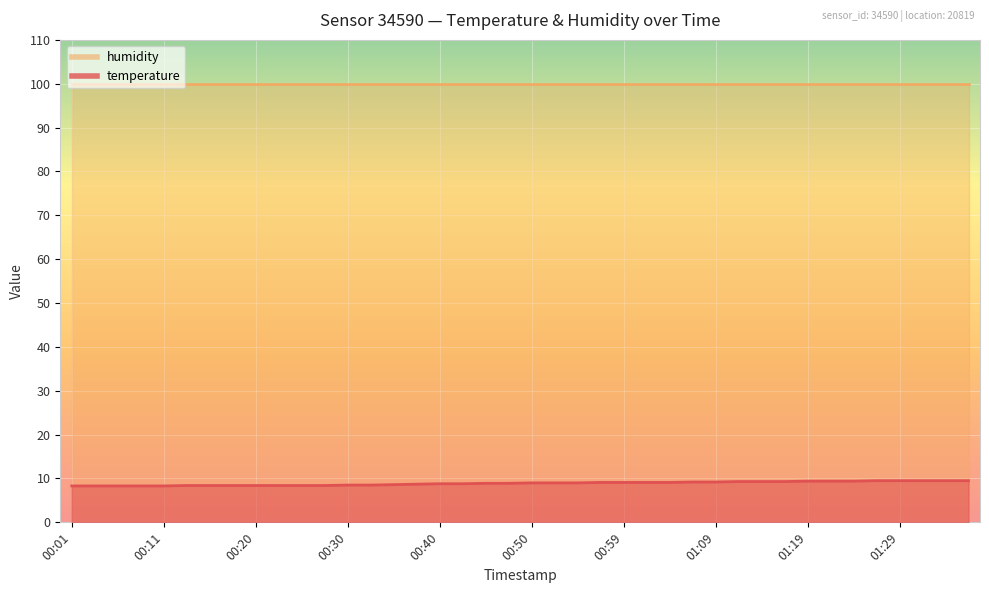

What is the change in value from 00:16 to 01:09?

+0.8